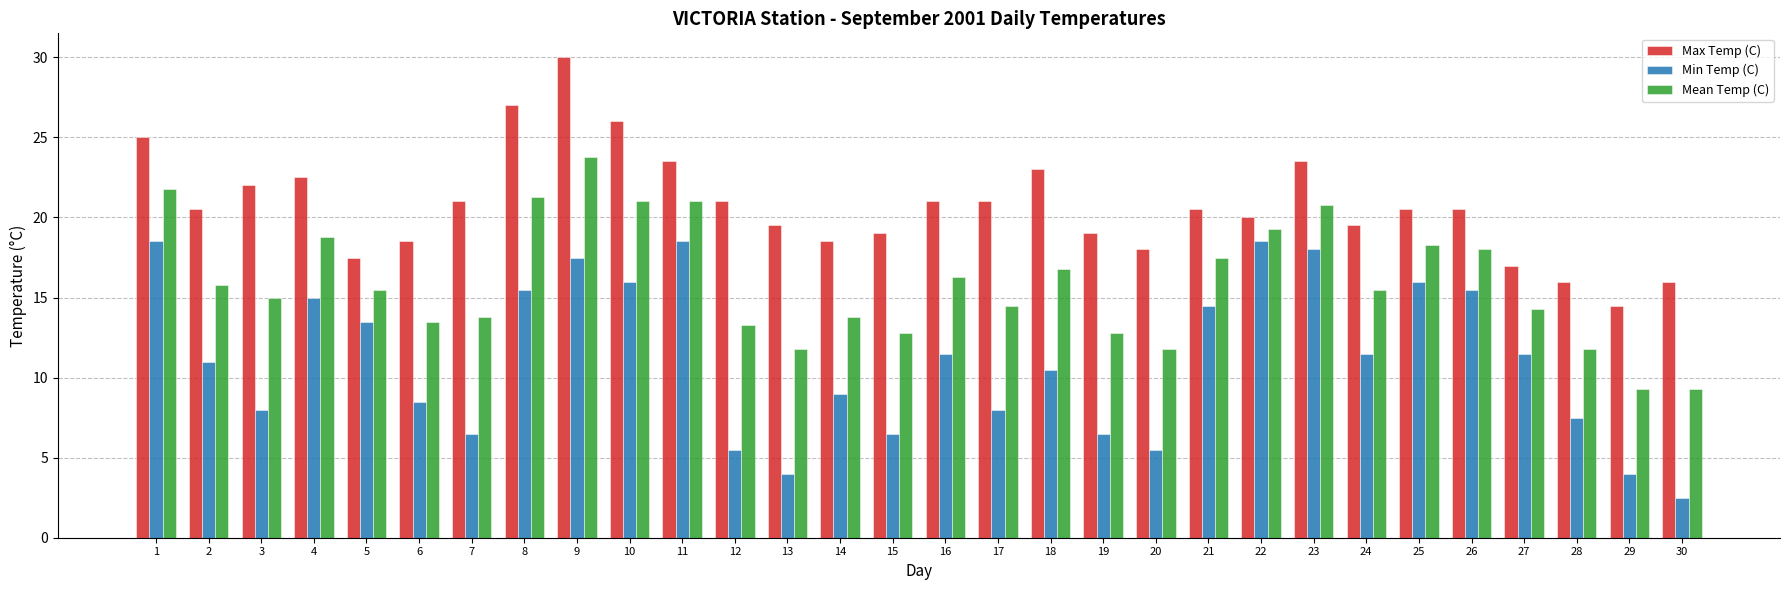

What is the value of the Mean Temp (C) bar at the 18th from the left?

16.8